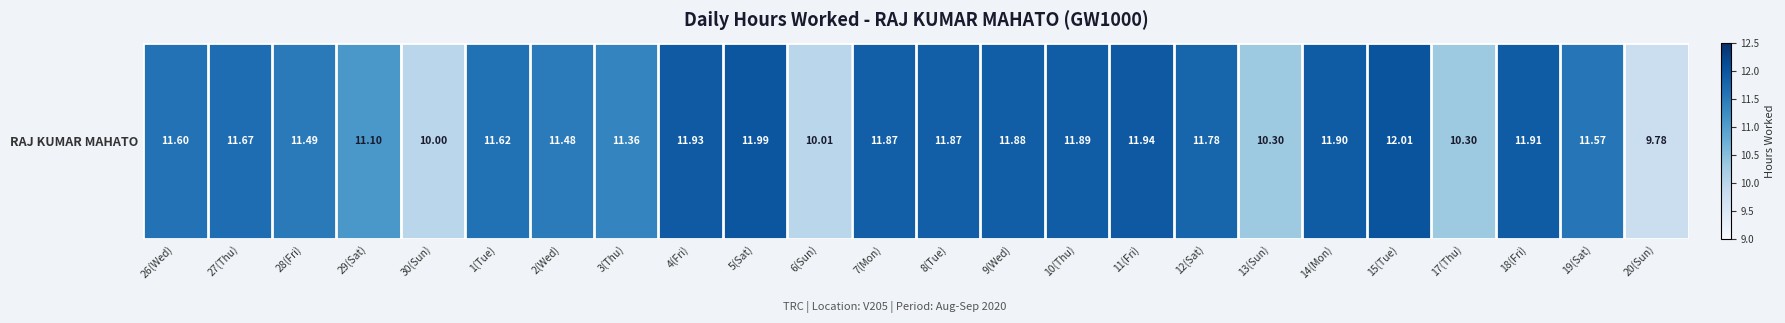

What is the sum of all values?

273.2